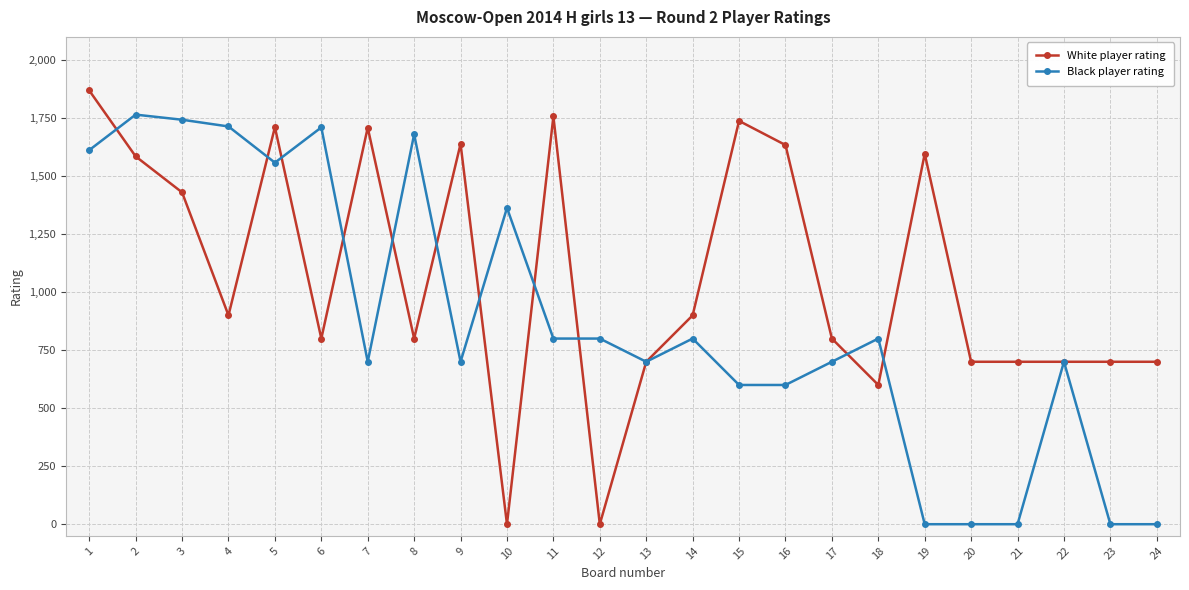

At which category does Black player rating reach its first local valley?

5